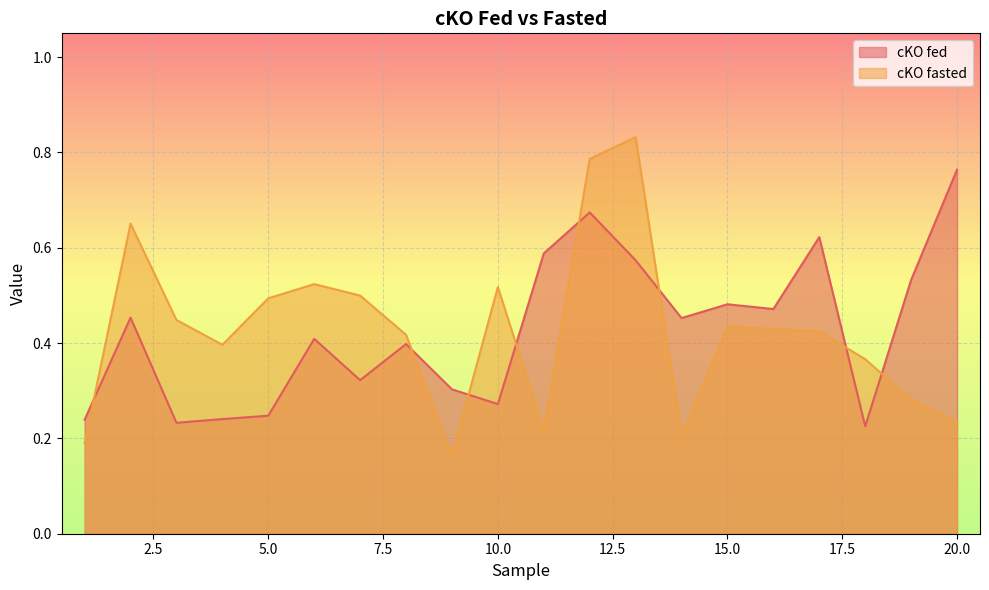

Which series has the widest spread of values?

cKO fasted